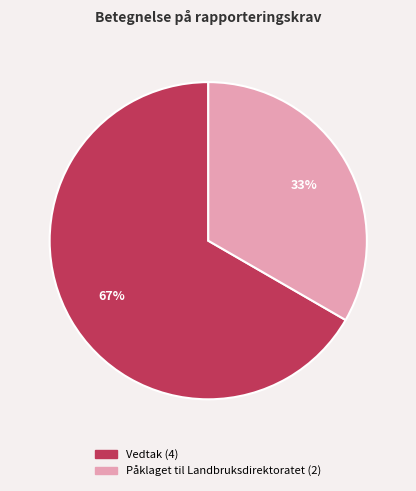

Approximately how many times larger is the value at Påklaget til Landbruksdirektoratet compared to Vedtak?

0.5